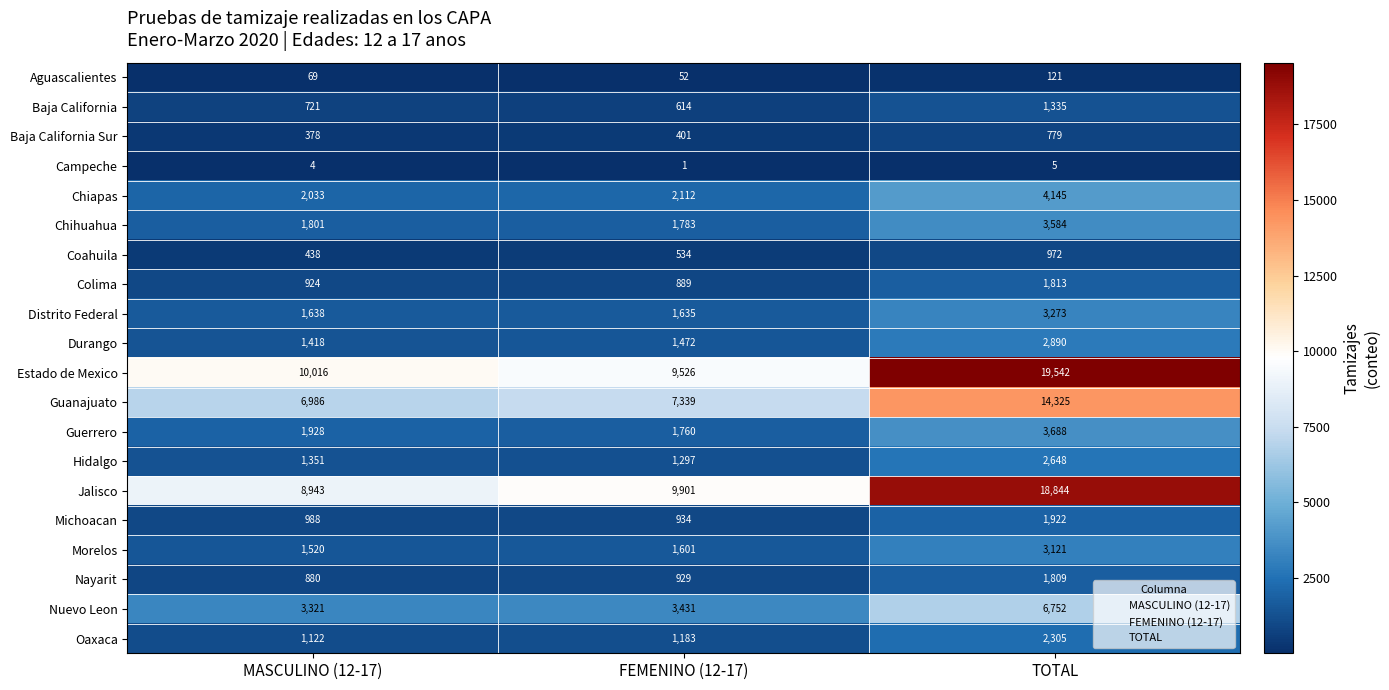

Which category has the highest value in the Coahuila series?

TOTAL